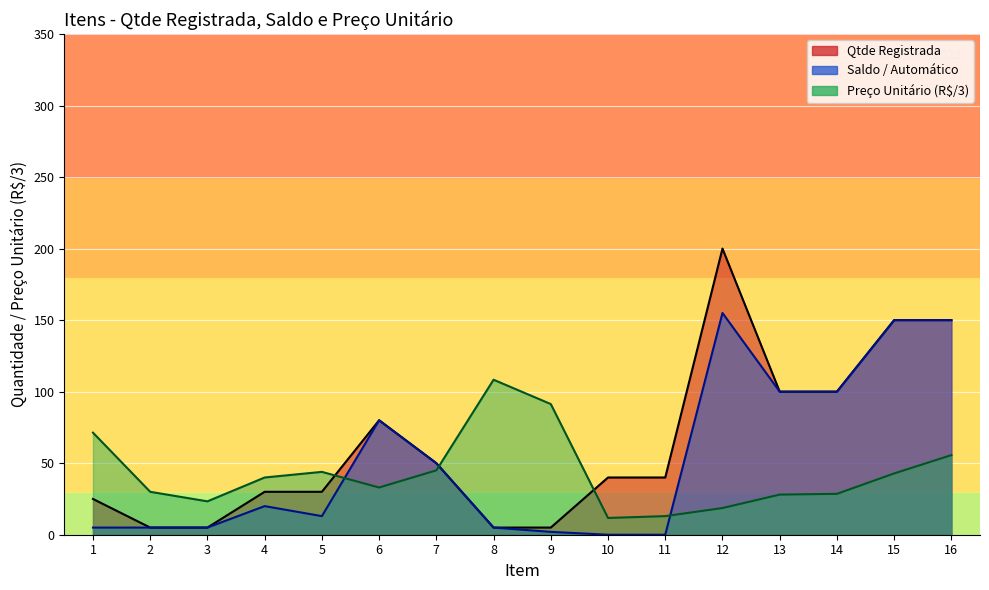

What is the difference between the maximum and minimum values in the Preço UNITÁRIO series?

96.6